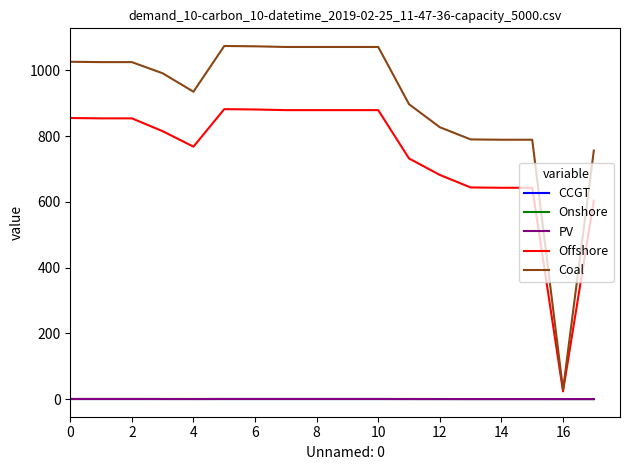

Which series has the largest total across all categories?

Coal